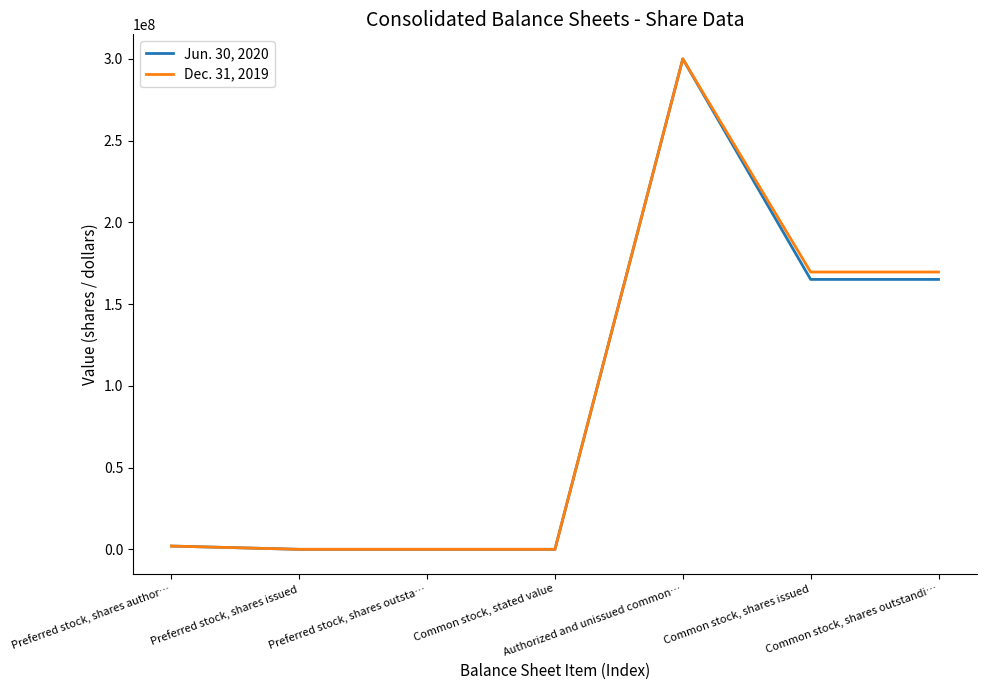

List the series in order of their overall mean, lowest first.

Jun. 30, 2020, Dec. 31, 2019